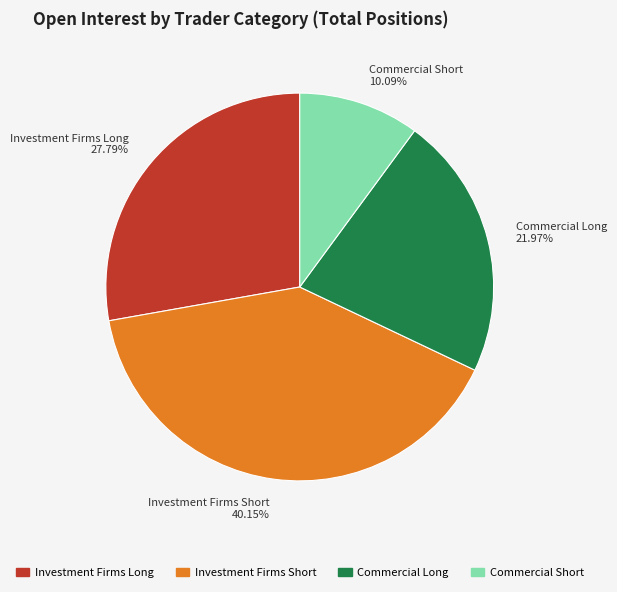

Approximately how many times larger is the value at Investment Firms Short 40.15% compared to Commercial Long 21.97%?

1.8